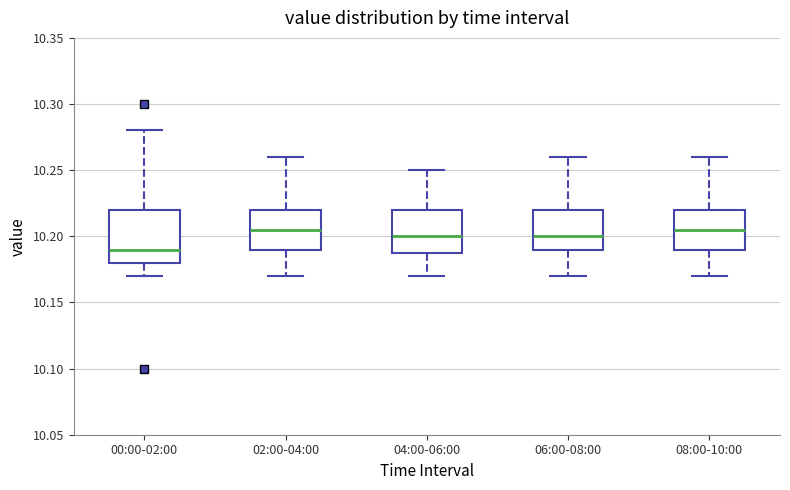

Which box is the tallest, from its lower edge to its upper edge?

00:00-02:00